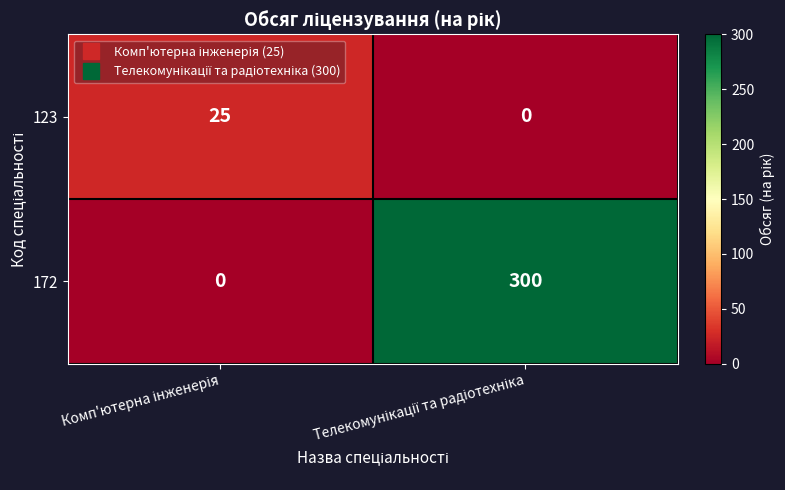

Reading right to left, what are all the values shown in this chart?

123: 0	25
172: 300	0